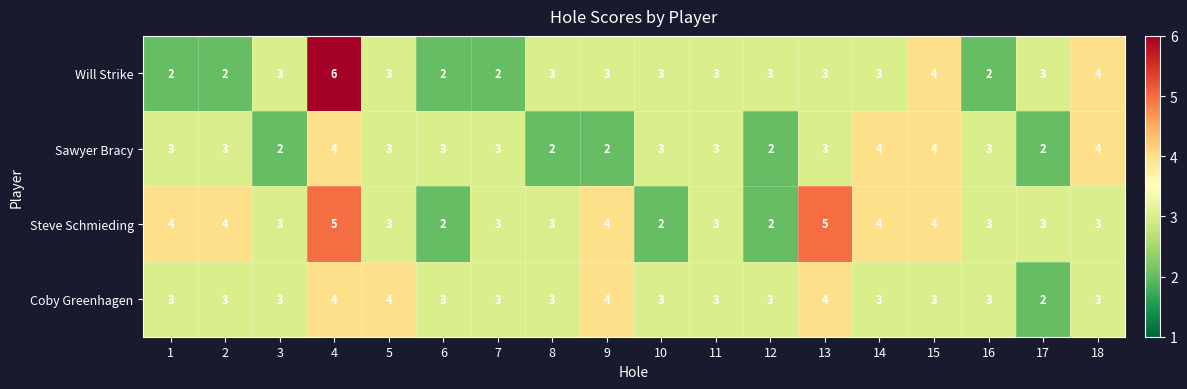

How many categories are shown in the chart?

18